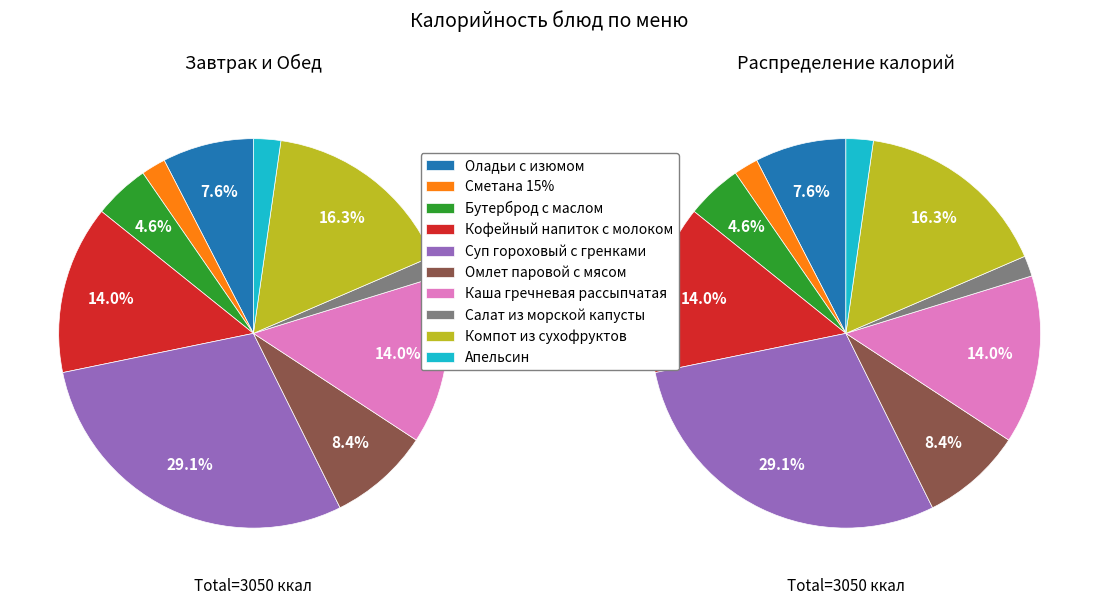

What is the ratio of the value at Бутерброд с маслом to the value at Омлет паровой с мясом?

0.5